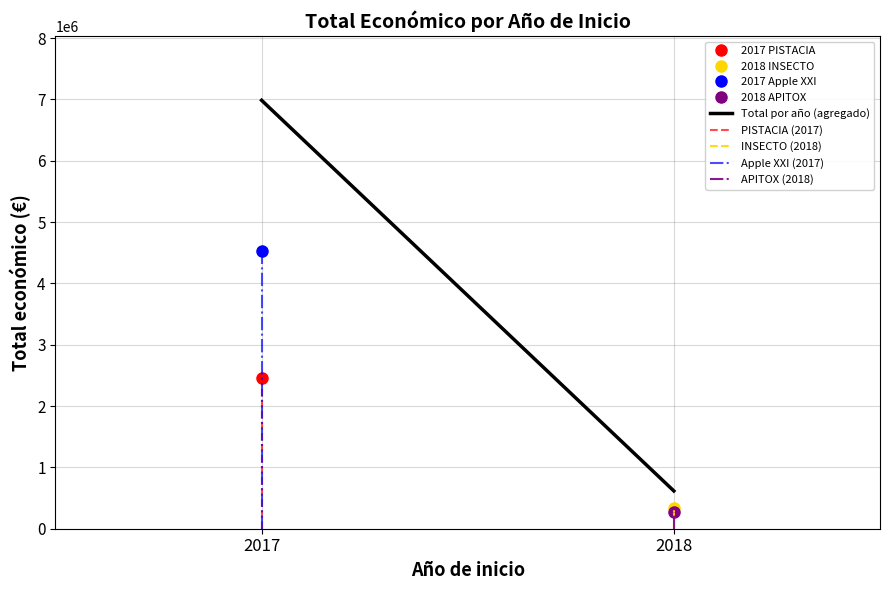

Is this an area chart (filled region under the line)?

No